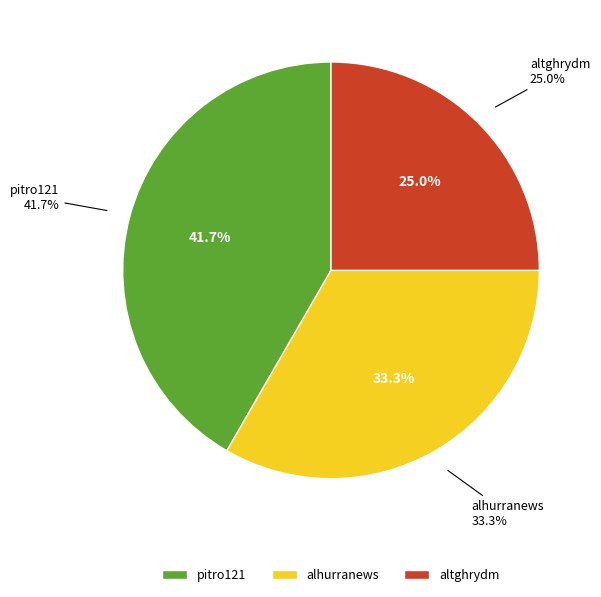

To the nearest percent, what portion does alhurranews represent?

33%